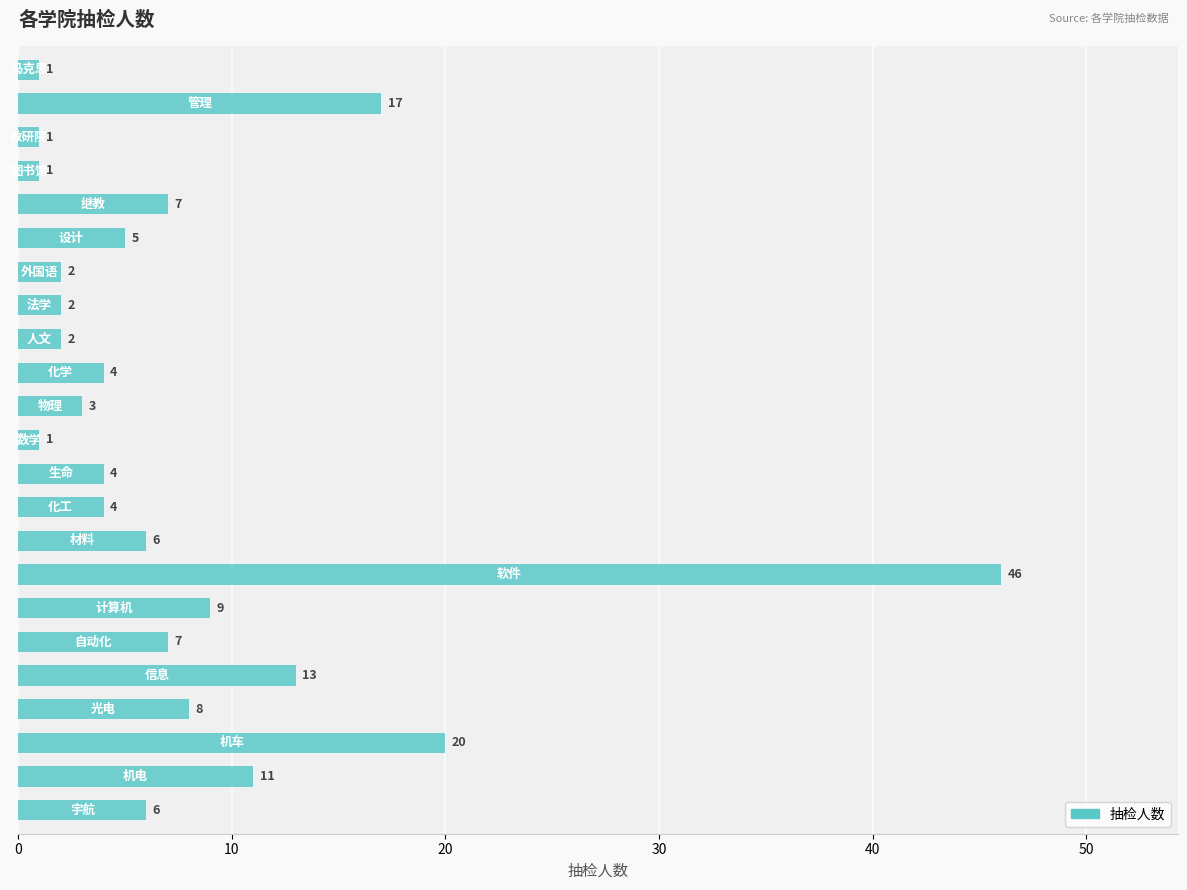

What is the difference between the maximum and minimum values?

45